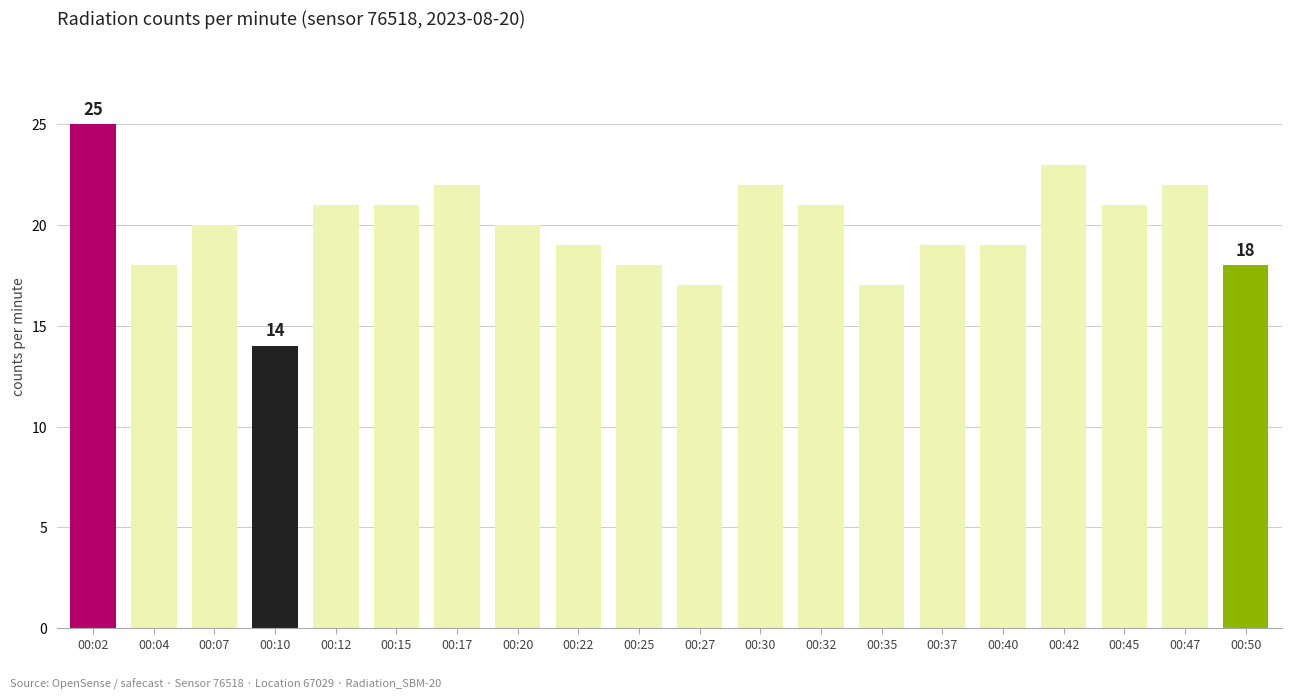

Read the value at 00:04, to the nearest 5.

20